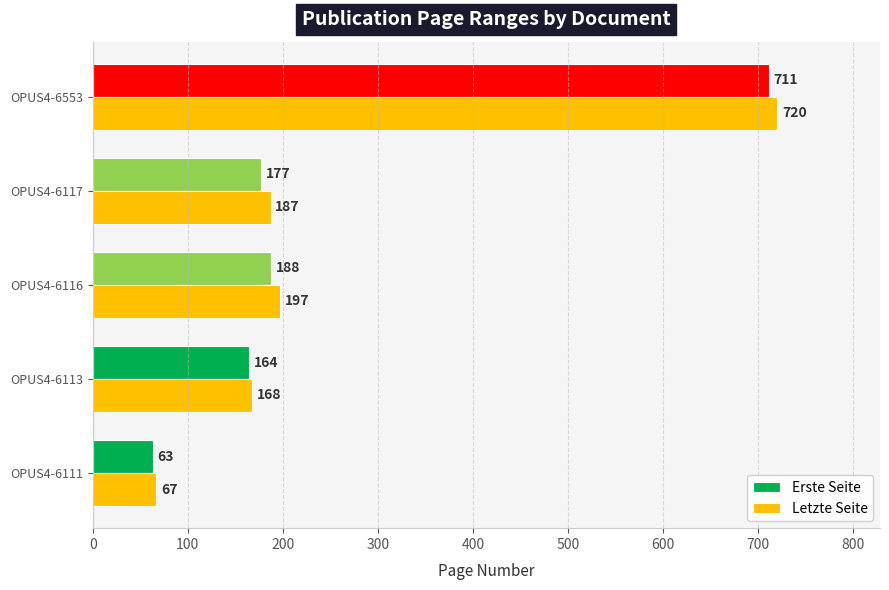

At which label is Letzte Seite closest to 393?

OPUS4-6116